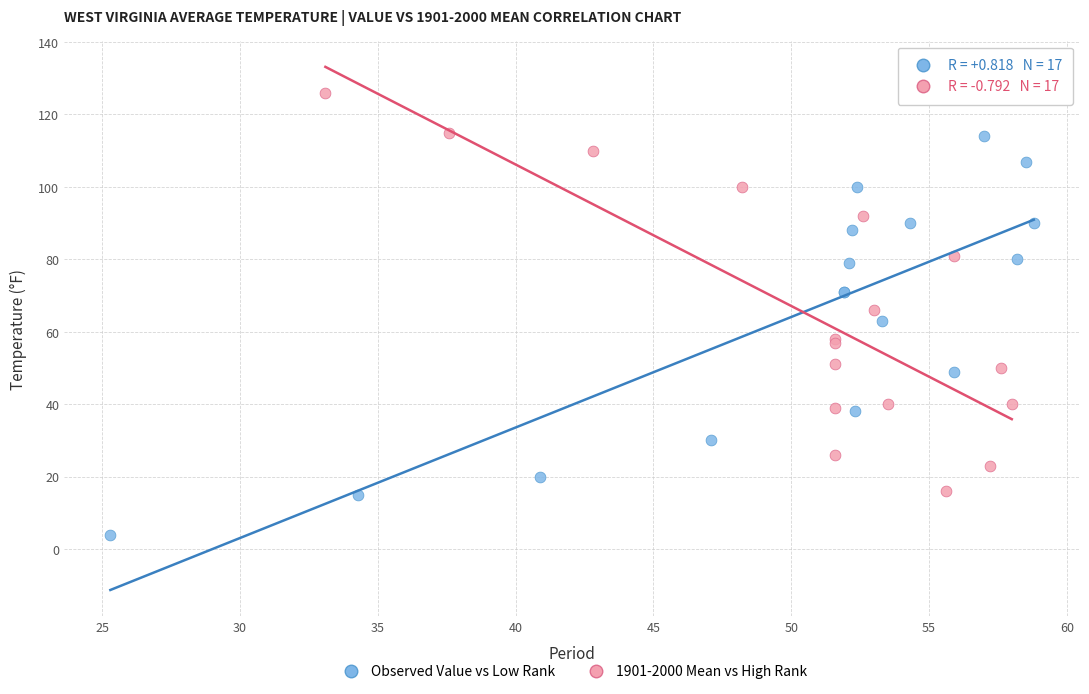

What are all the series names shown in the legend?

Observed Value vs Low Rank, 1901-2000 Mean vs High Rank